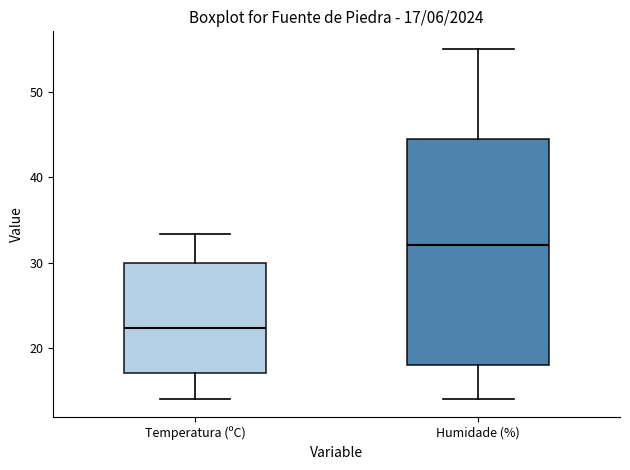

Which box is the tallest, from its lower edge to its upper edge?

Humidade (%)